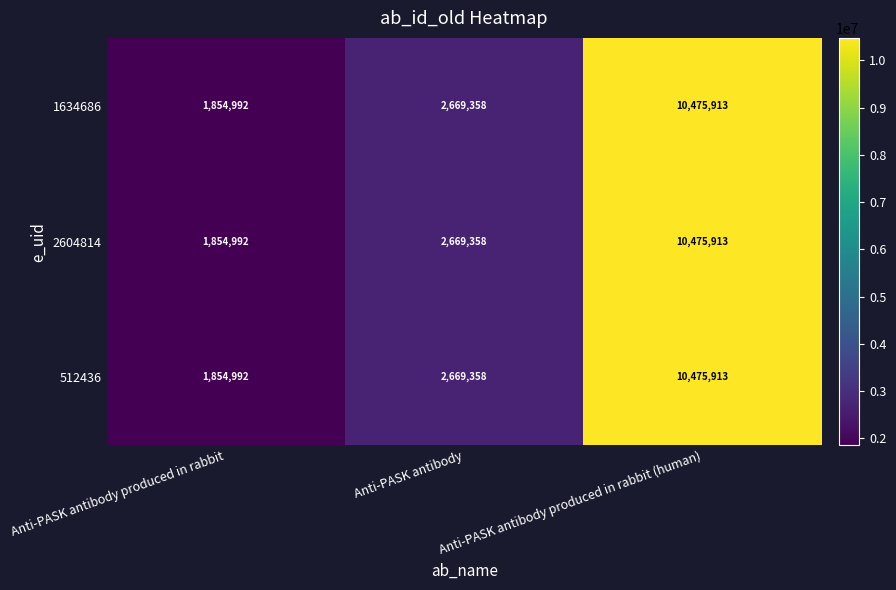

Which category has the highest value in the 512436 series?

Anti-PASK antibody produced in rabbit (human)